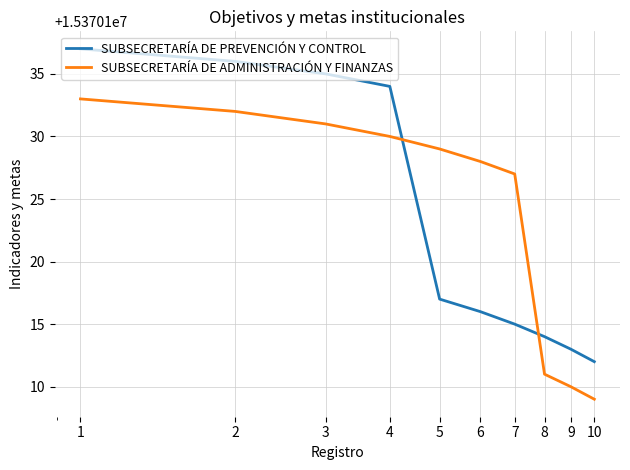

Which series ends up on top after the final intersection of SUBSECRETARÍA DE ADMINISTRACIÓN Y FINANZAS and SUBSECRETARÍA DE PREVENCIÓN Y CONTROL?

SUBSECRETARÍA DE PREVENCIÓN Y CONTROL